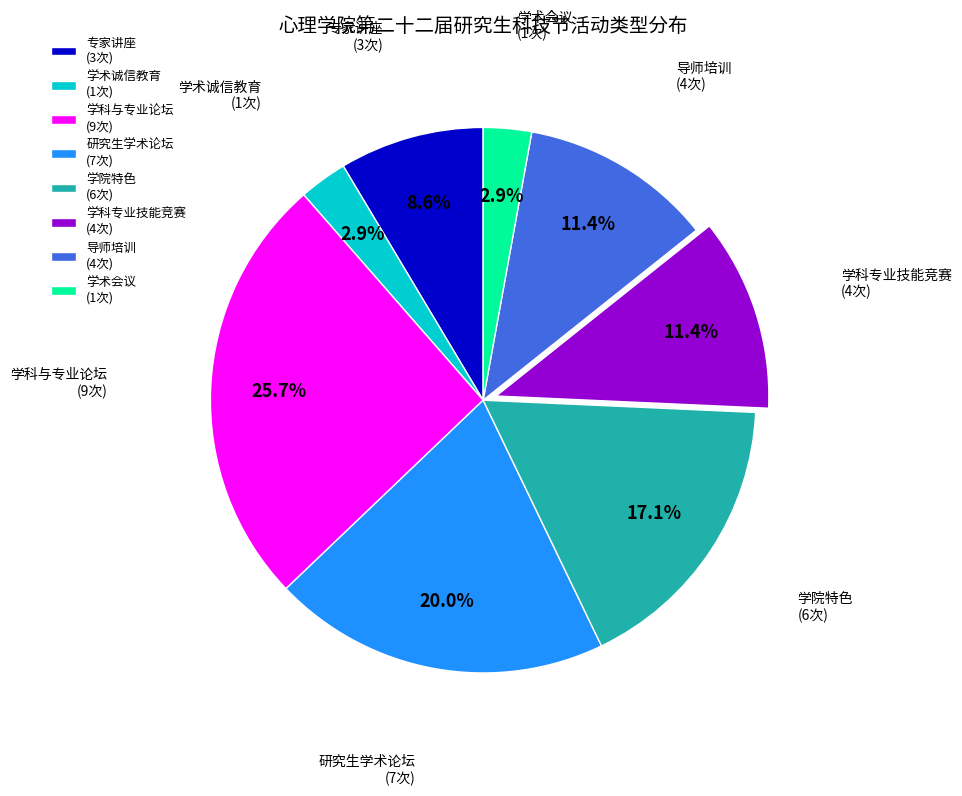

What is the largest slice in the pie chart?

学科与专业论坛